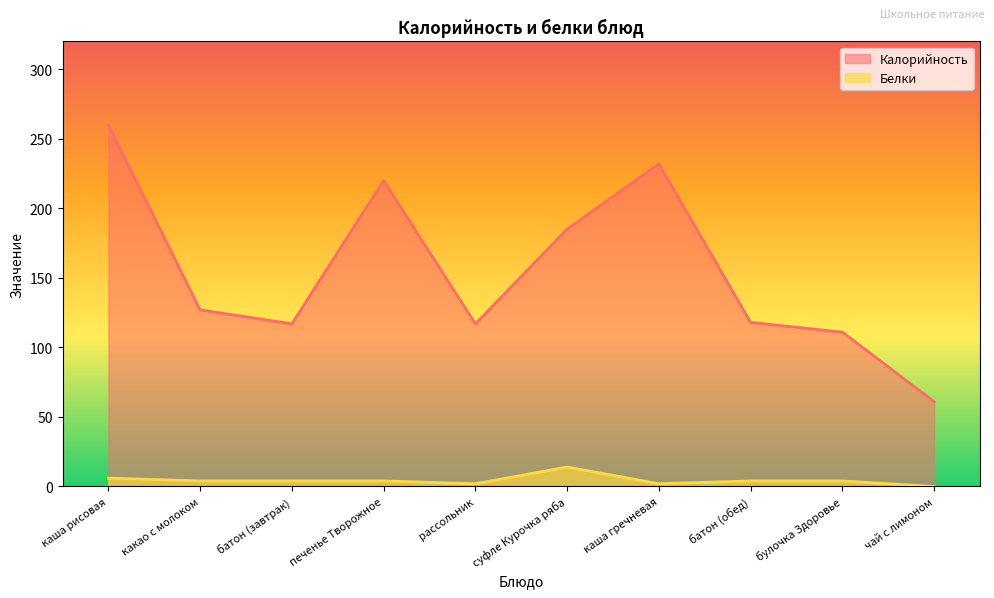

Reading right to left, list all the values displayed in this chart.

Калорийность: 61	111	118	232	185	117	220	117	127	260
Белки: 0	4	4	2	14	2	4	4	4	6